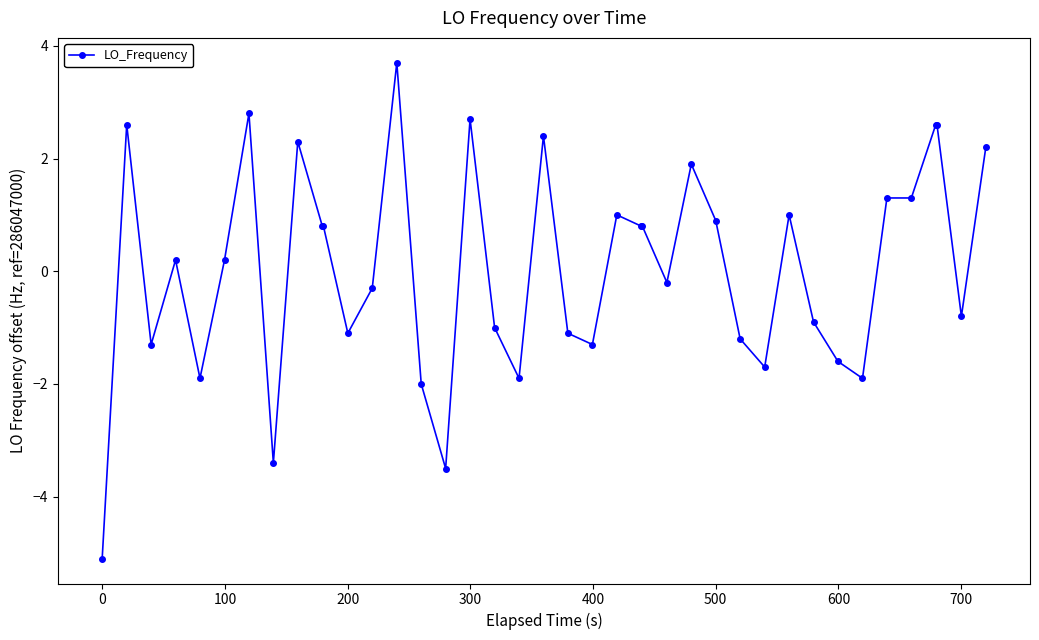

What is the greatest value displayed?

3.7